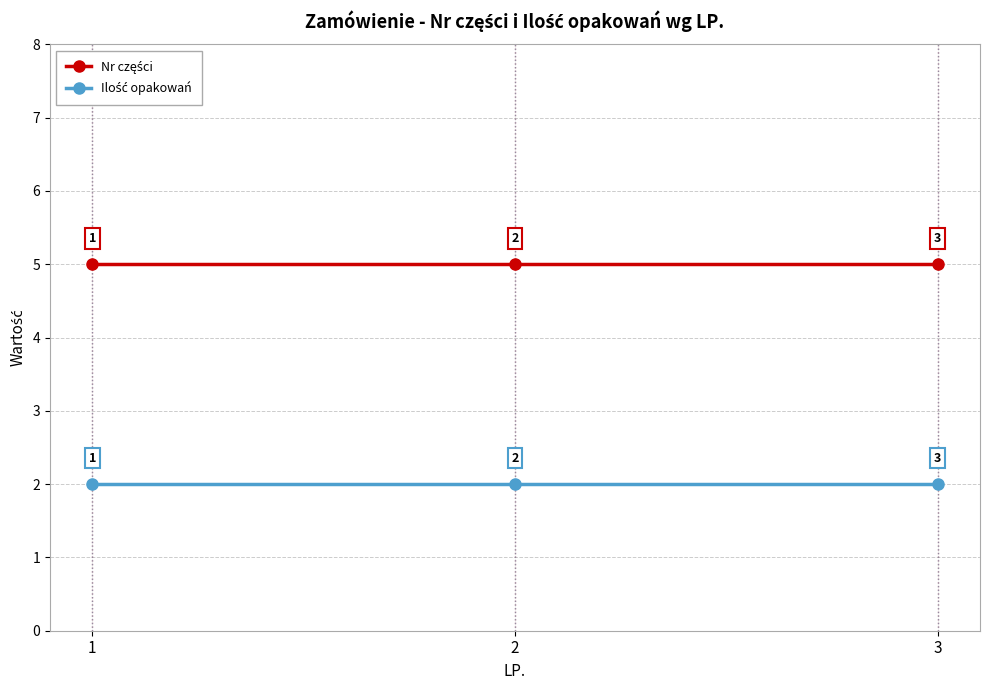

At how many categories does at least one series exceed 2?

3